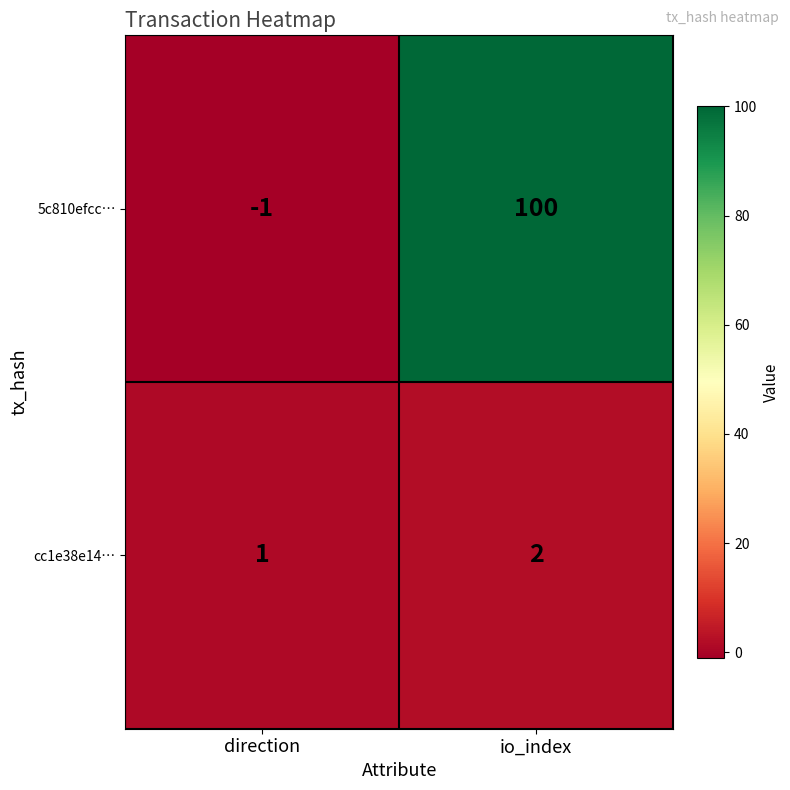

What is the difference between the highest and lowest values at io_index?

98